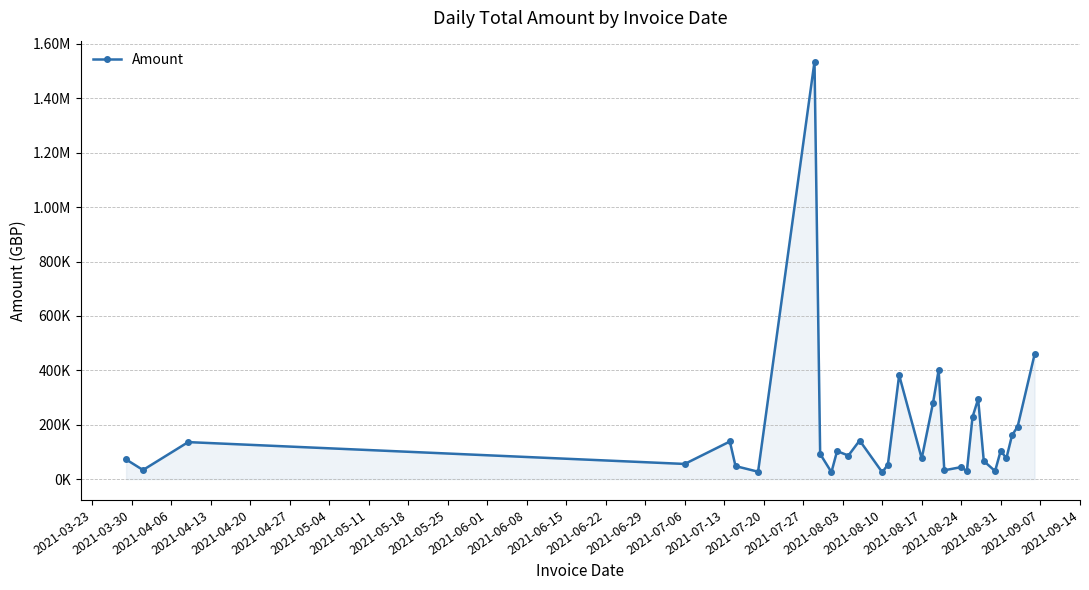

What is the difference between the maximum and second lowest values?

1509946.6